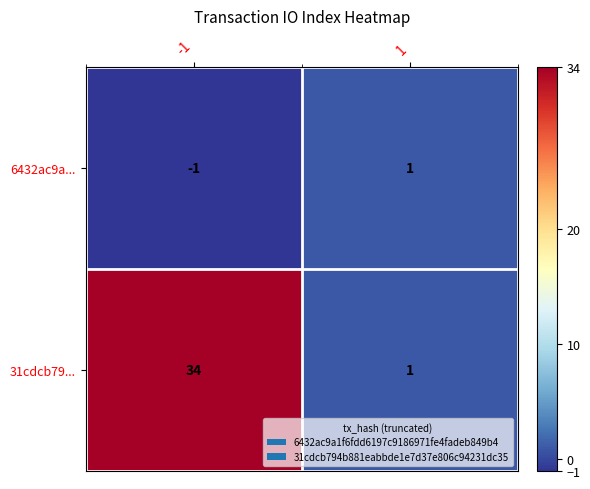

Rank the series by their average value, from lowest to highest.

6432ac9a..., 31cdcb79...